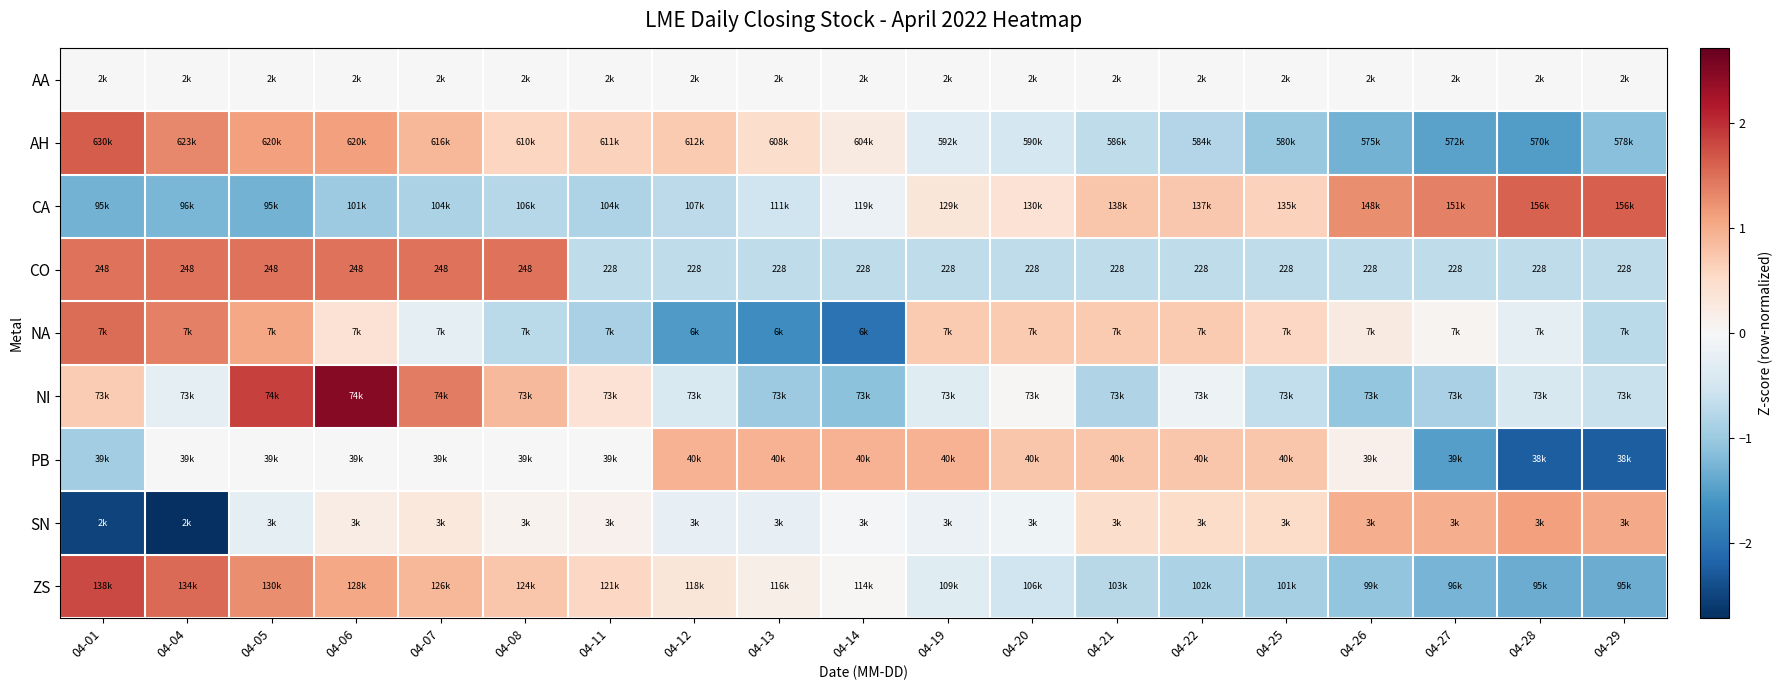

True or false: PB has a value of 0.0 at 04-06.

False